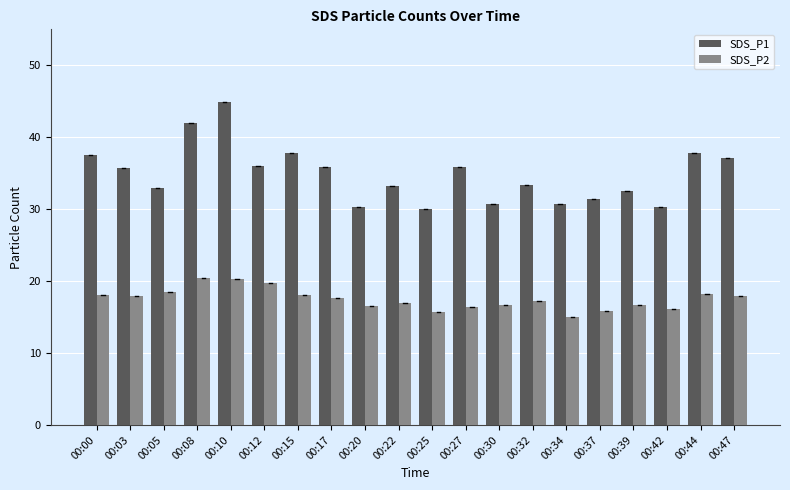

Which series has the largest range (max minus min)?

SDS_P1